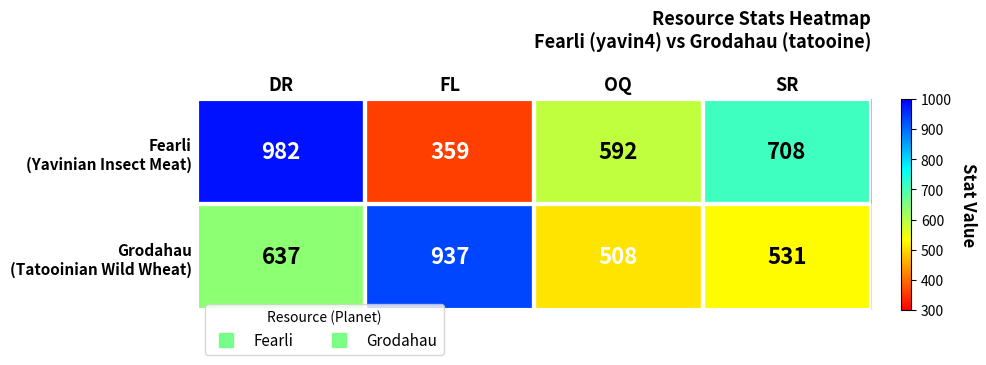

At how many categories does at least one series exceed 677?

3